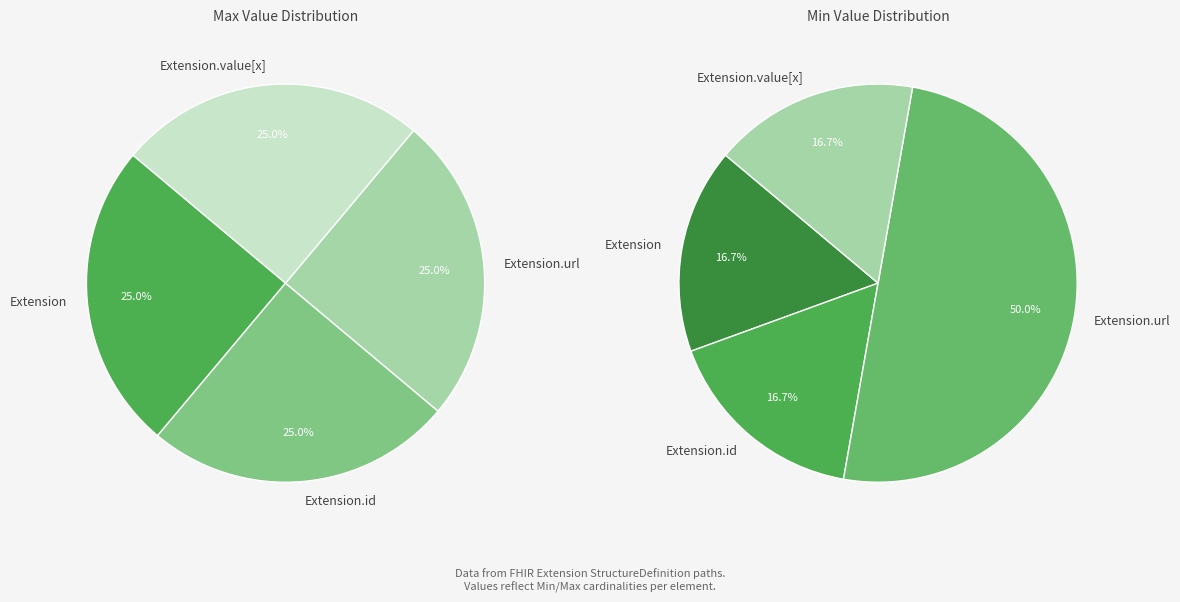

To the nearest percent, what is the average slice percentage?

25%